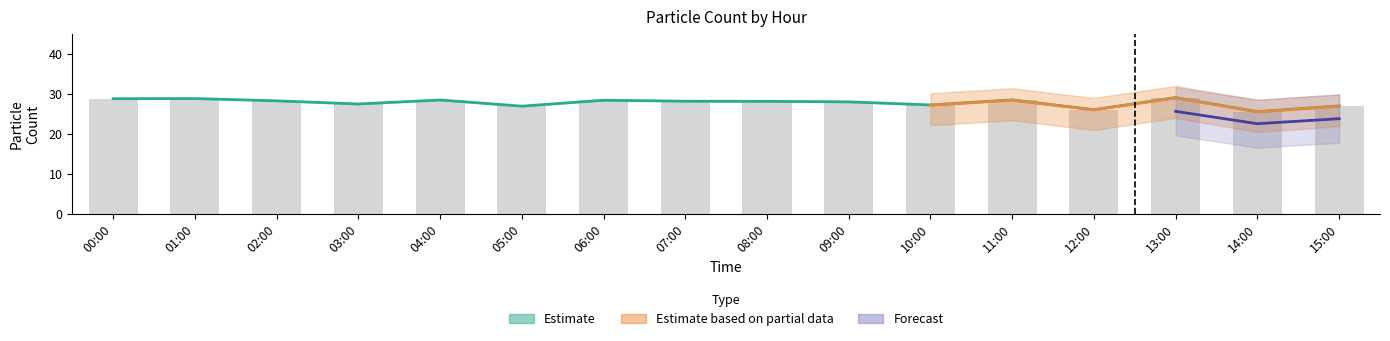

True or false: N1 has a value of 18.7 at 03:00.

False